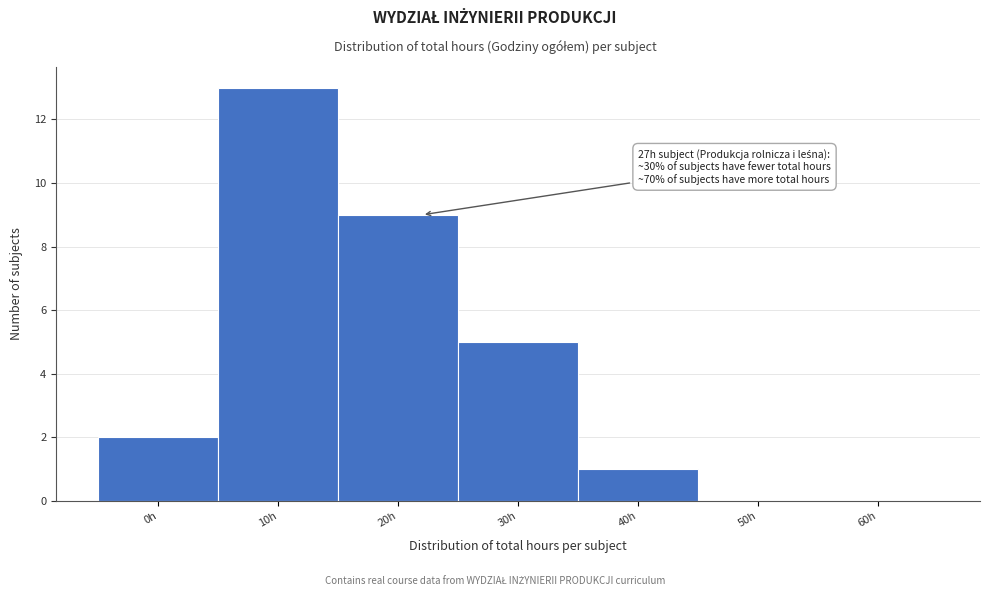

Reading left to right, extract all data points from this chart.

0h=2	10h=13	20h=9	30h=5	40h=1	50h=0	60h=0